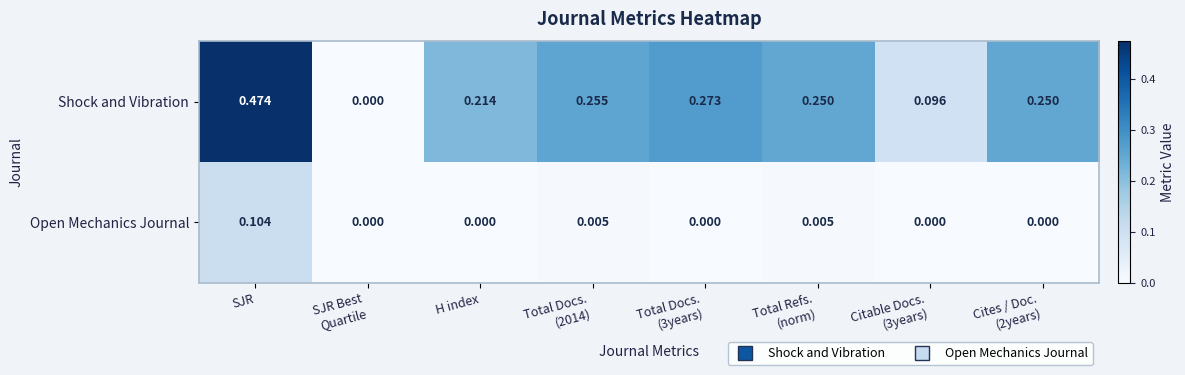

Which series has the largest total across all categories?

Shock and Vibration